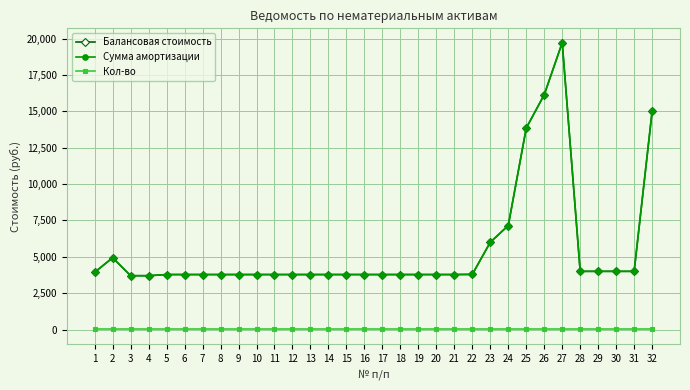

Is this an area chart (filled region under the line)?

No